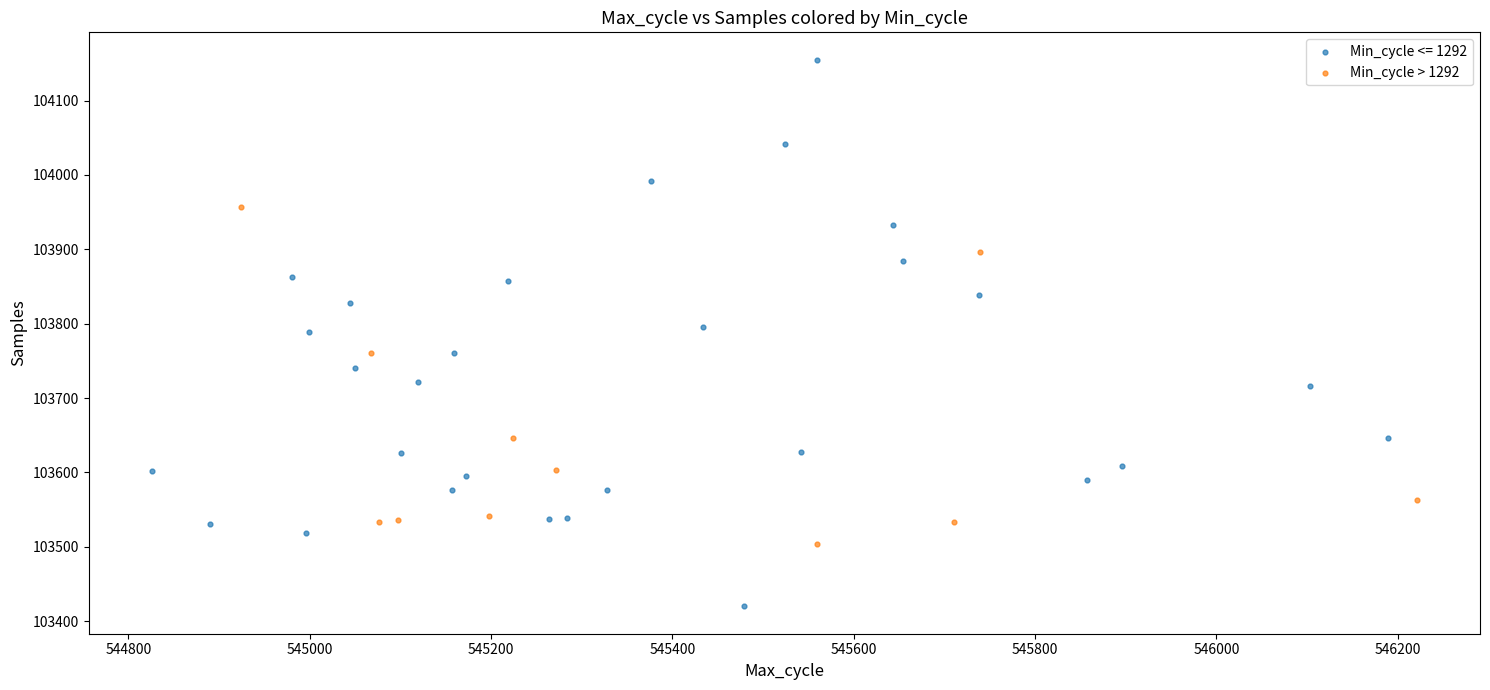

Which series has the widest spread of Y values?

Min_cycle <= 1292